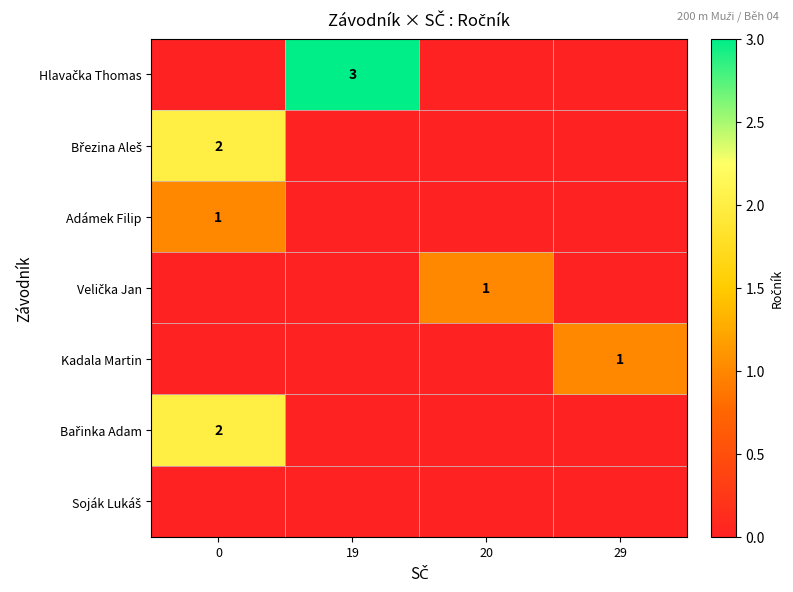

Which series has the largest range (max minus min)?

row_0